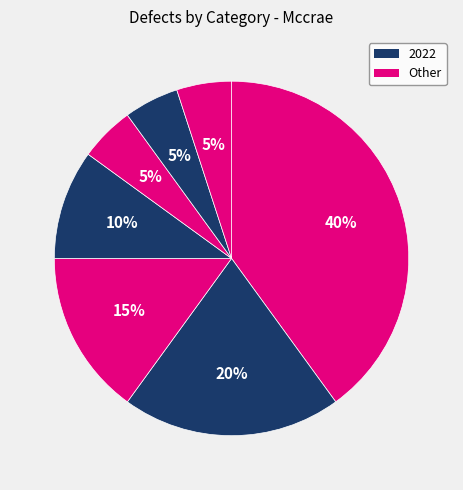

Count the number of slices in the pie.

7